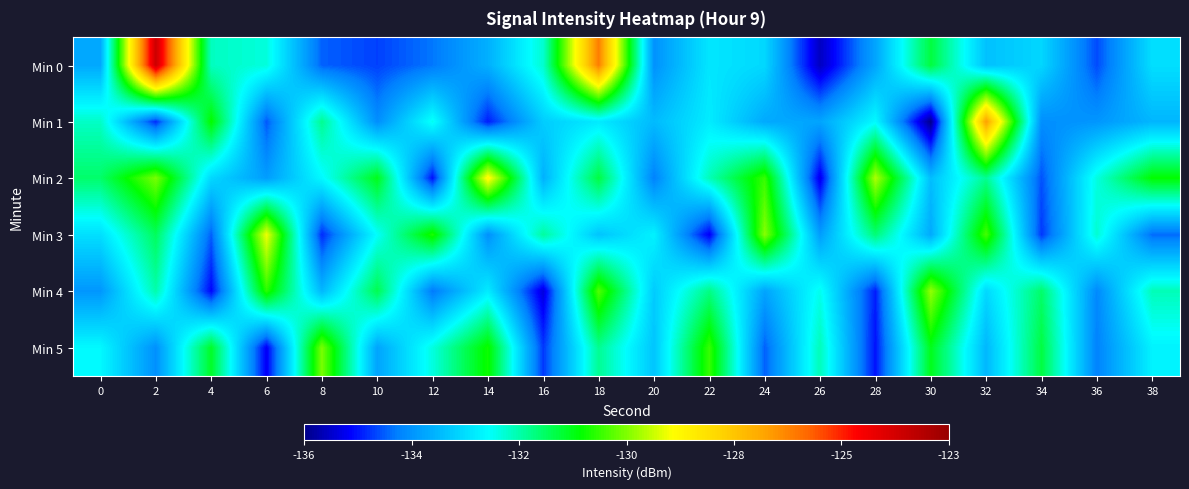

What is the total value across all series at 20?

-802.1